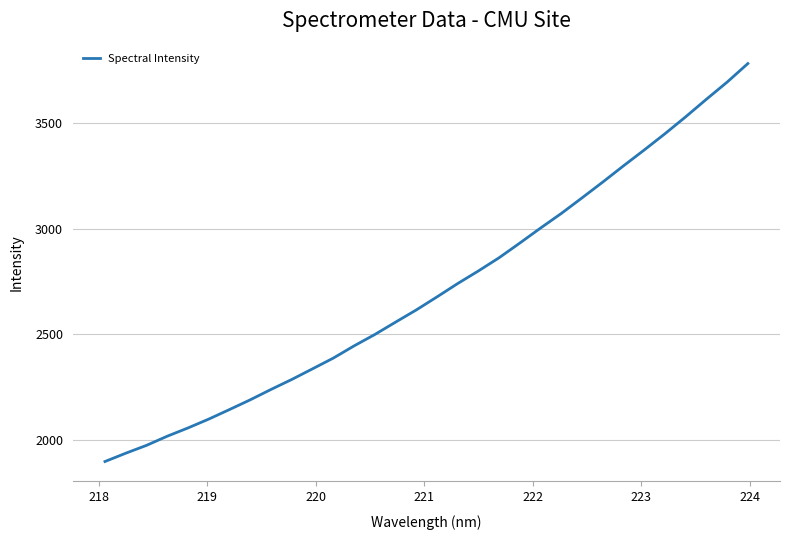

What is the maximum value shown in the chart?

3784.0